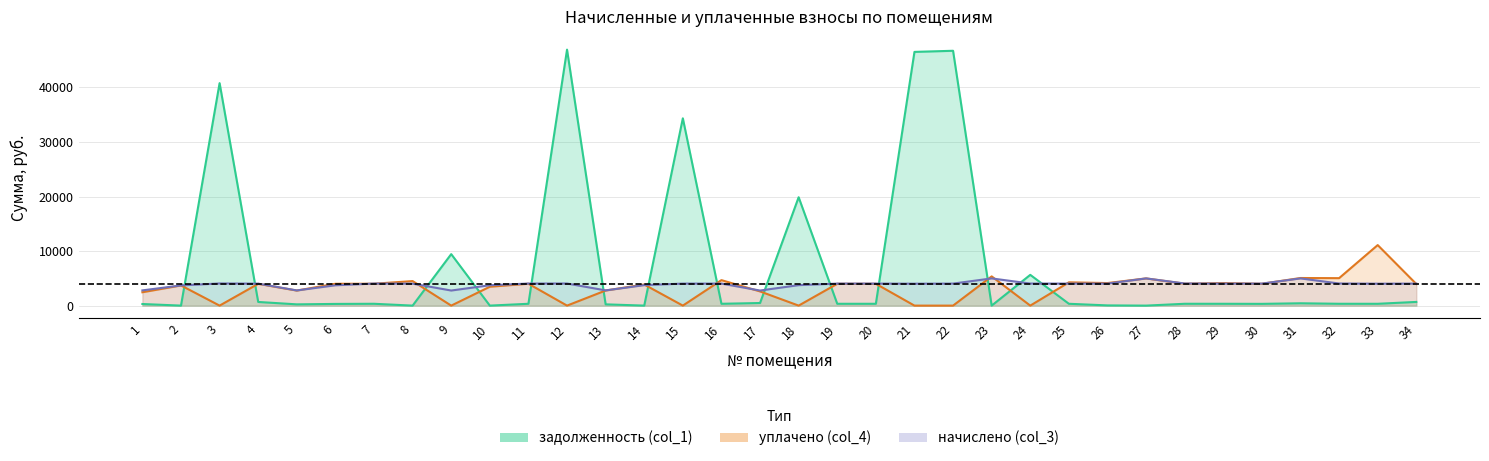

Is the value of задолженность (col_1) at 15 greater than the value of уплачено (col_4) at 25?

Yes